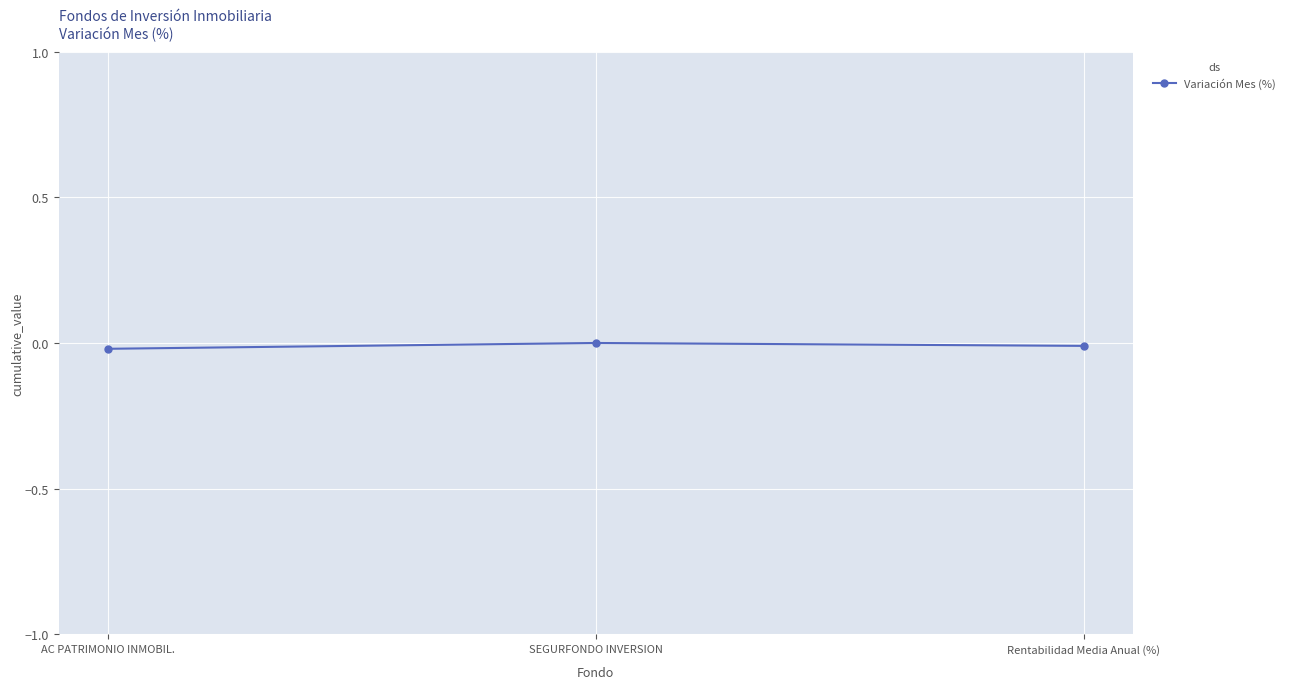

What position from the right is SEGURFONDO INVERSION?

2